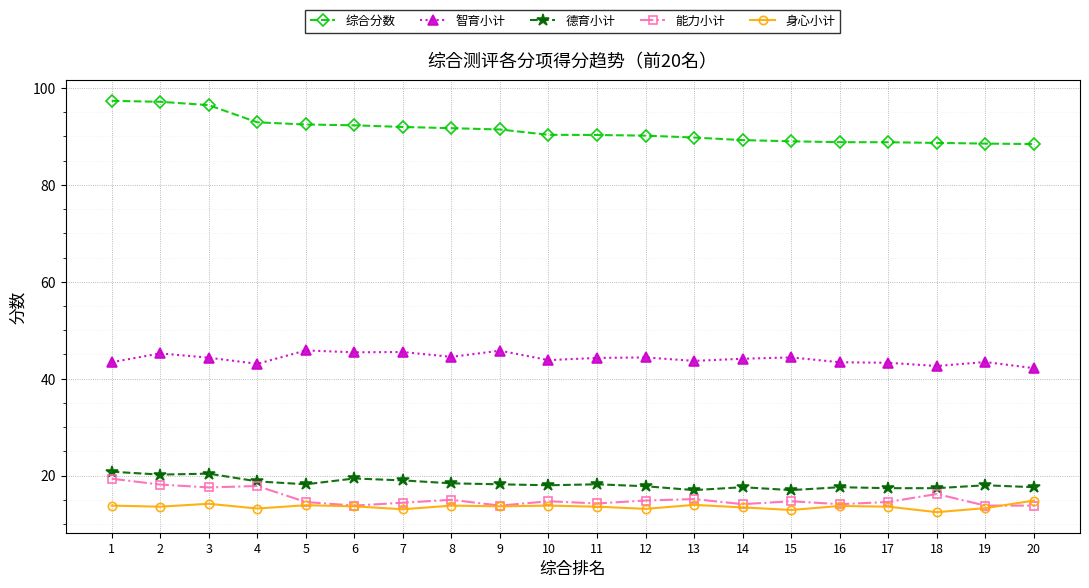

Does the chart have visible grid lines?

Yes